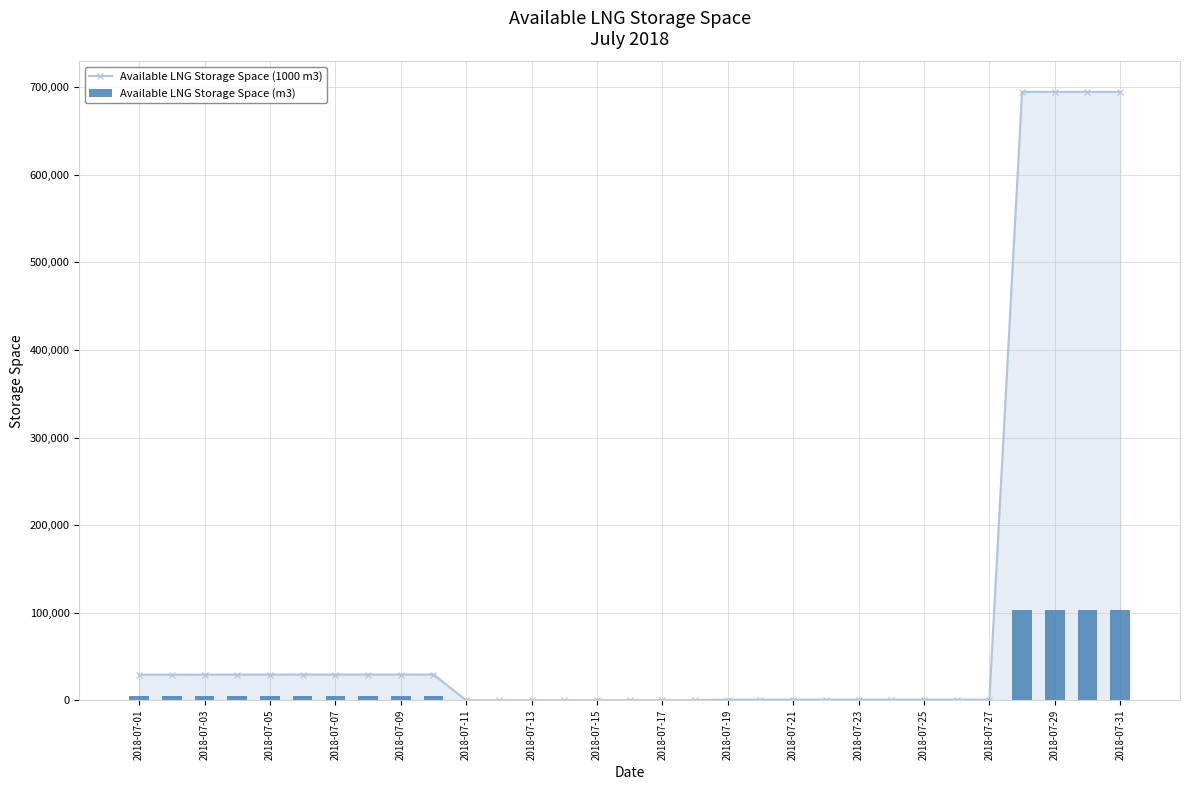

How many categories are shown in the chart?

31